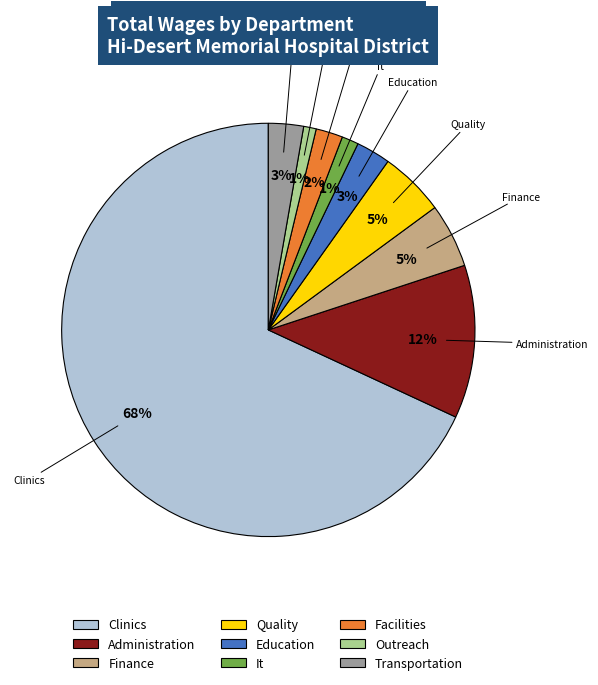

Count the number of slices in the pie.

9